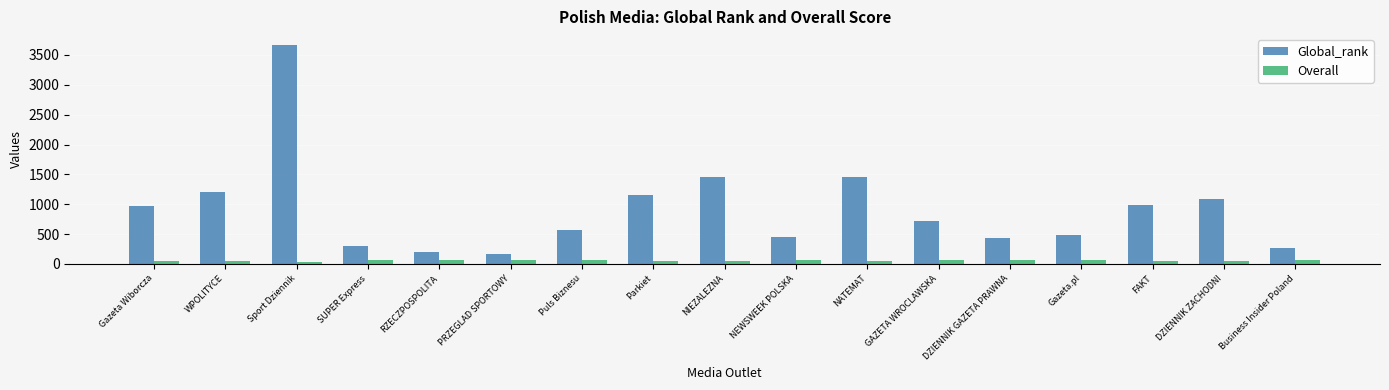

How many groups of bars are there?

17